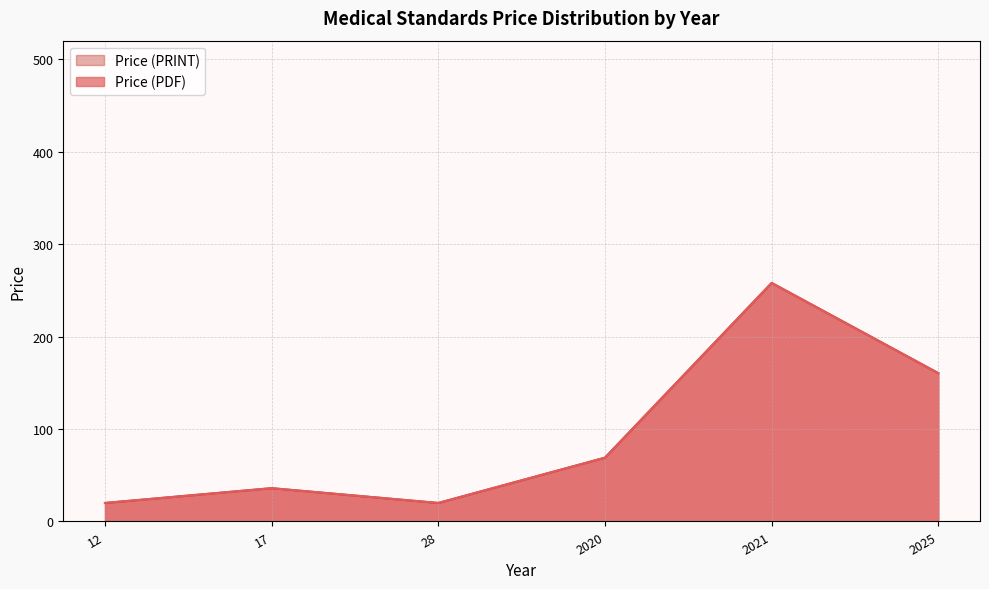

Is the value of Price (PDF) at 2025 greater than the value of Price (PRINT) at 2025?

No